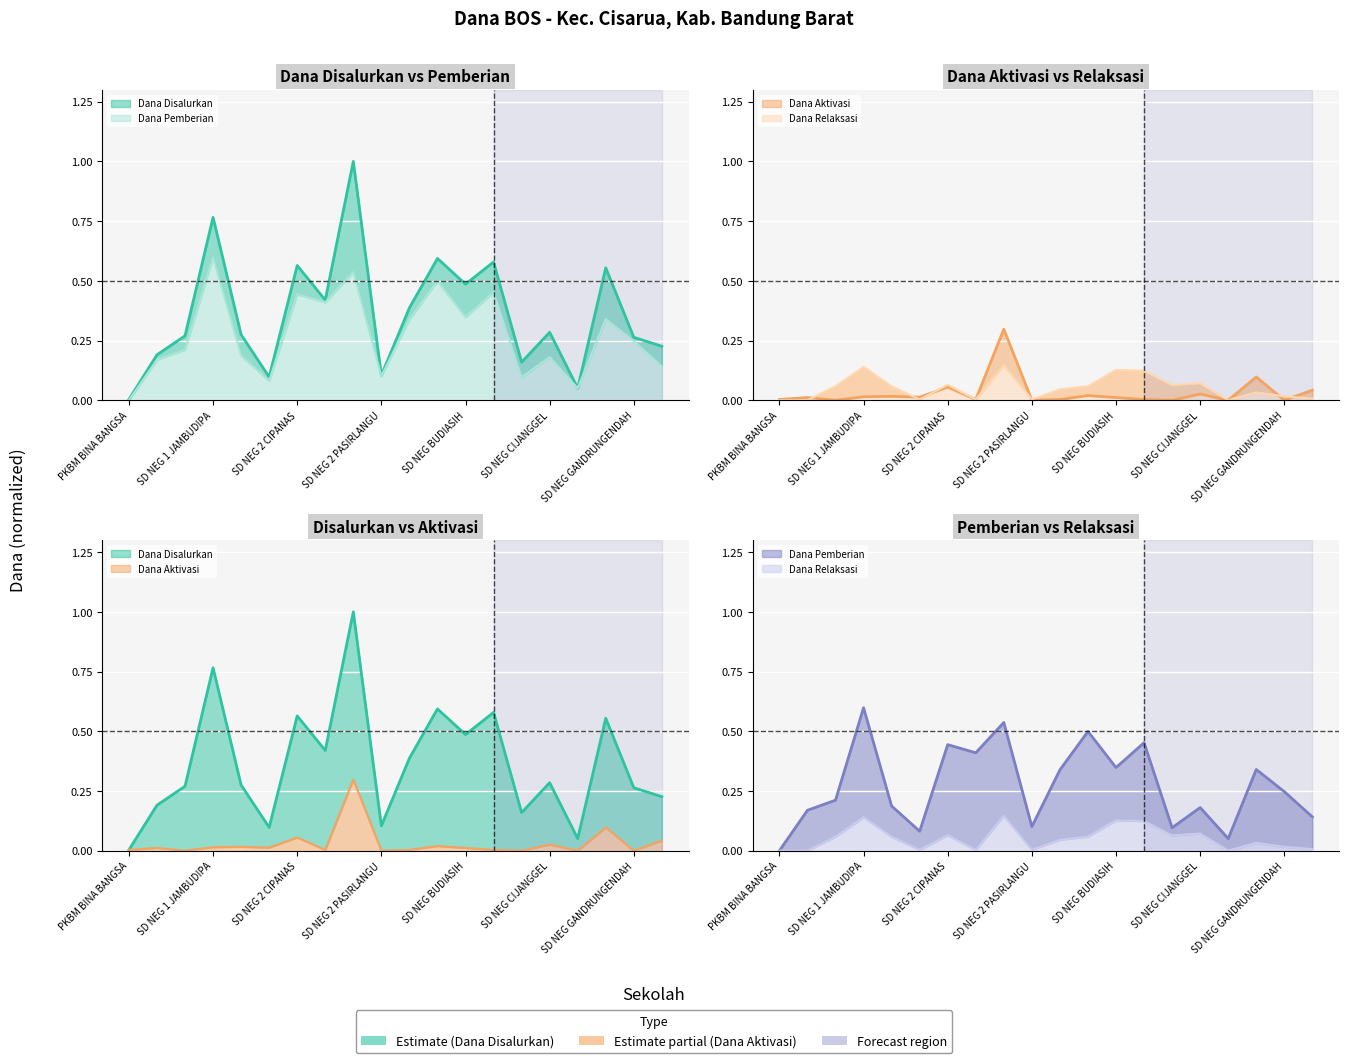

What is the spread (max minus min) of values at 11?

0.6